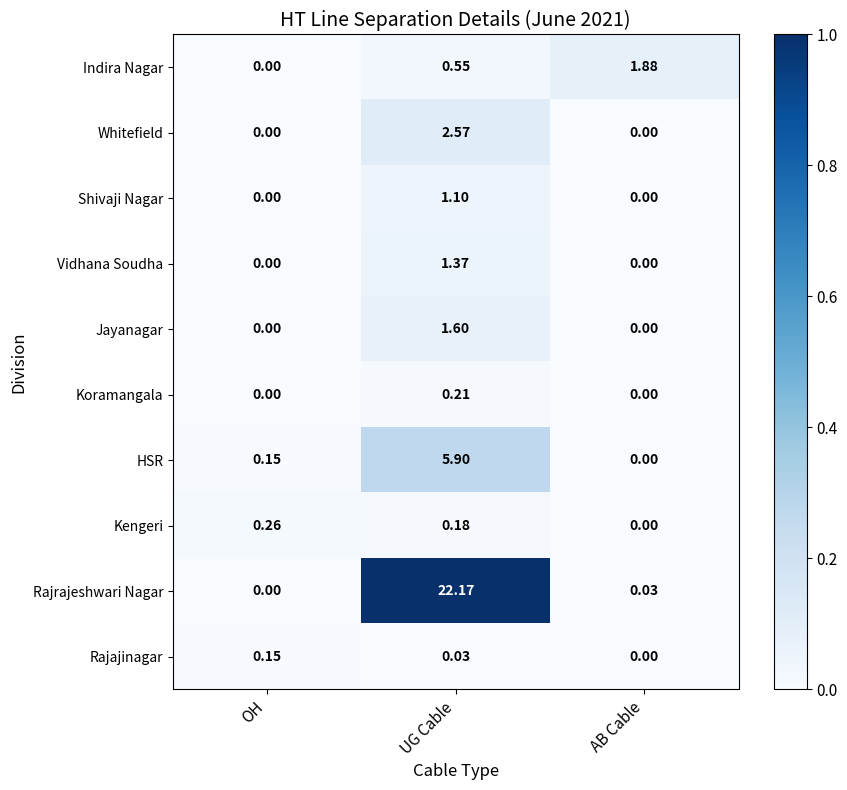

What is the maximum value shown in the chart?

22.2